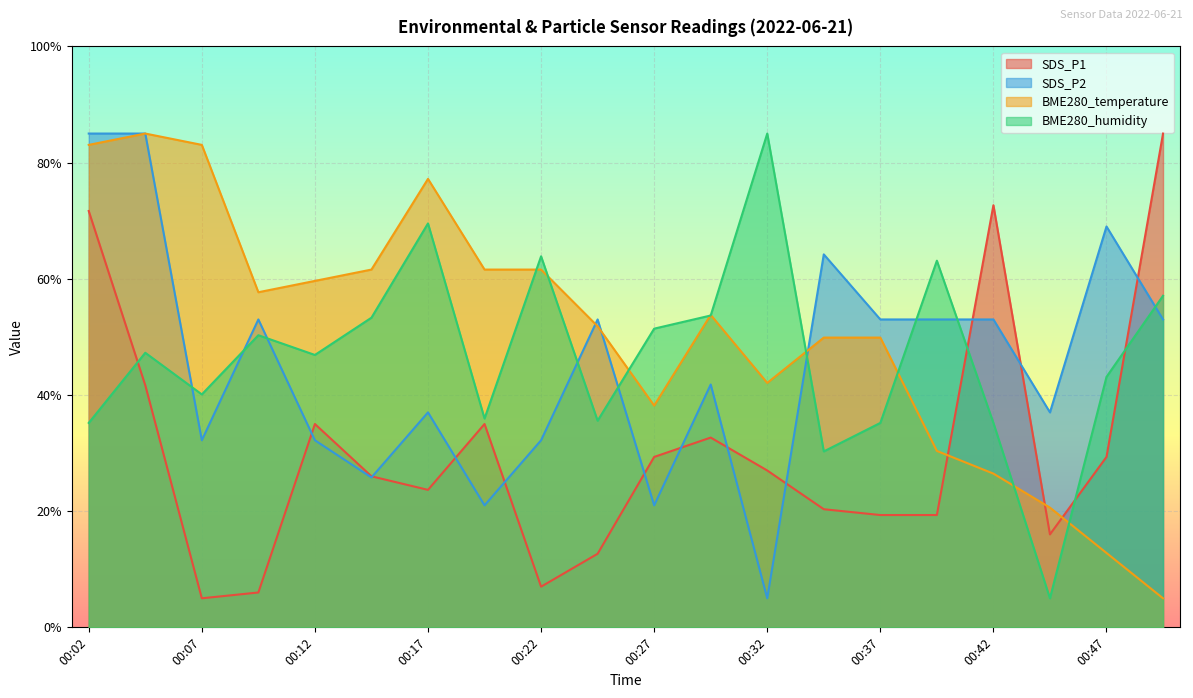

Is it true that SDS_P1 equals 10.7 at 00:47?

False